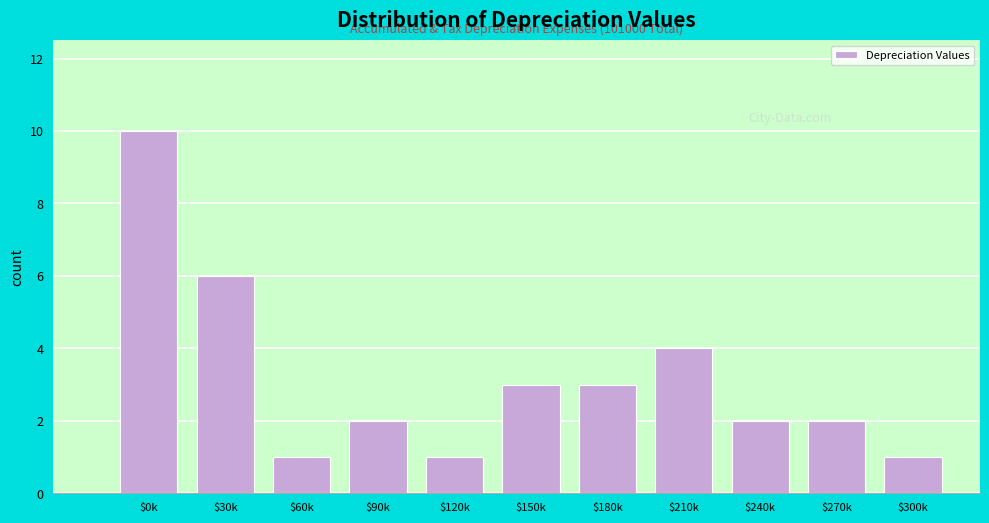

Reading right to left, list all the values displayed in this chart.

1	2	2	4	3	3	1	2	1	6	10